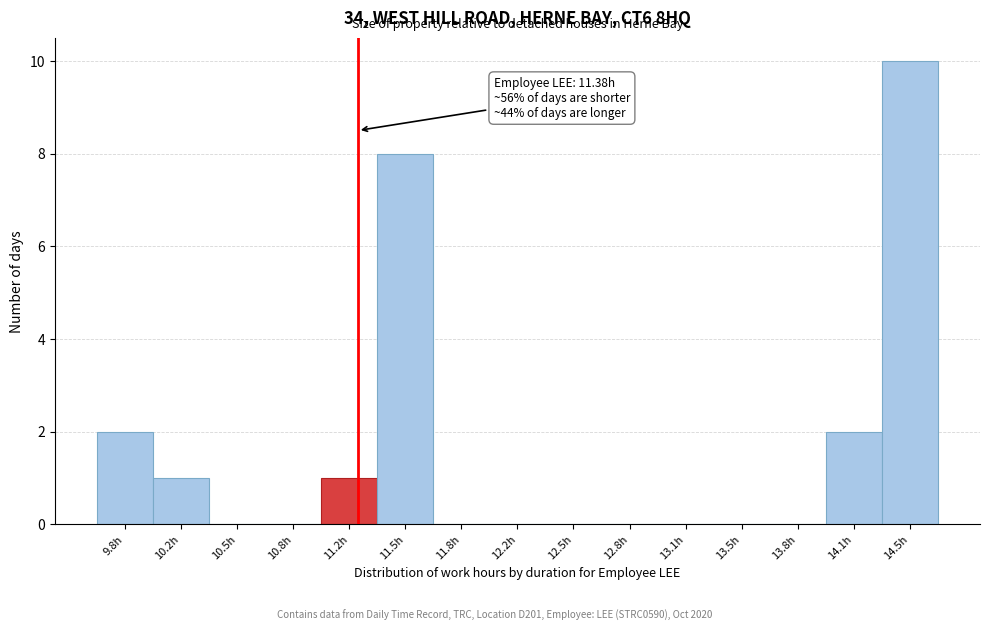

Reading left to right, transcribe all the data shown in this chart.

9.8h=2	10.2h=1	10.5h=0	10.8h=0	11.2h=1	11.5h=8	11.8h=0	12.2h=0	12.5h=0	12.8h=0	13.1h=0	13.5h=0	13.8h=0	14.1h=2	14.5h=10